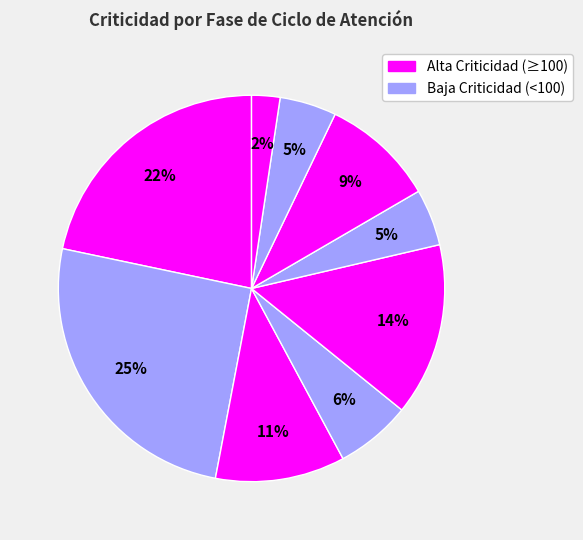

How many segments does this pie chart have?

9